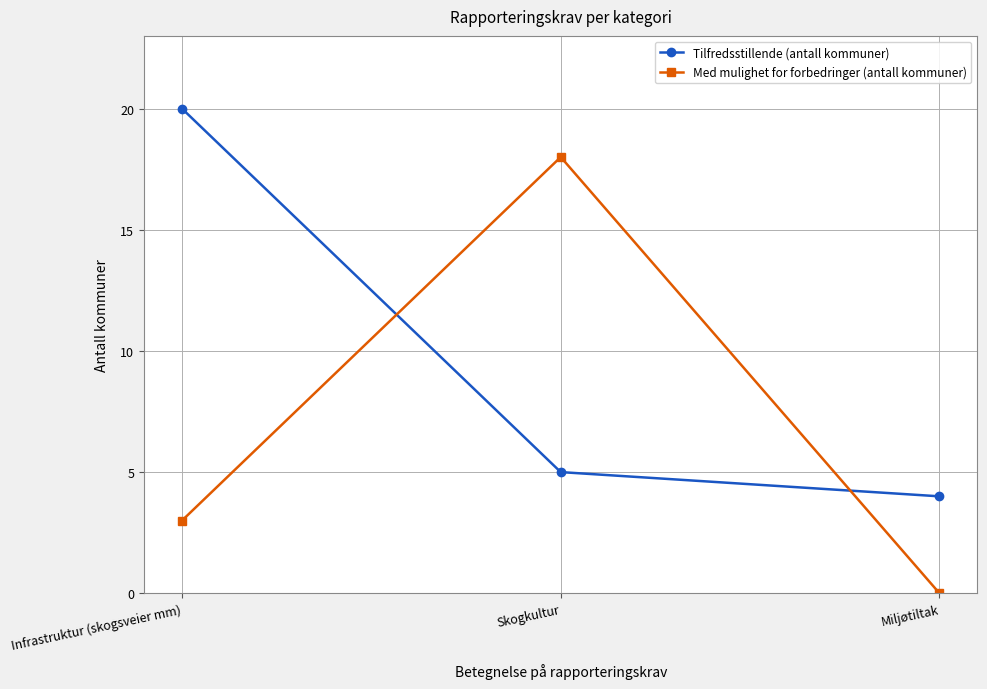

What is the average value of the Med mulighet for forbedringer (antall kommuner) series?

7